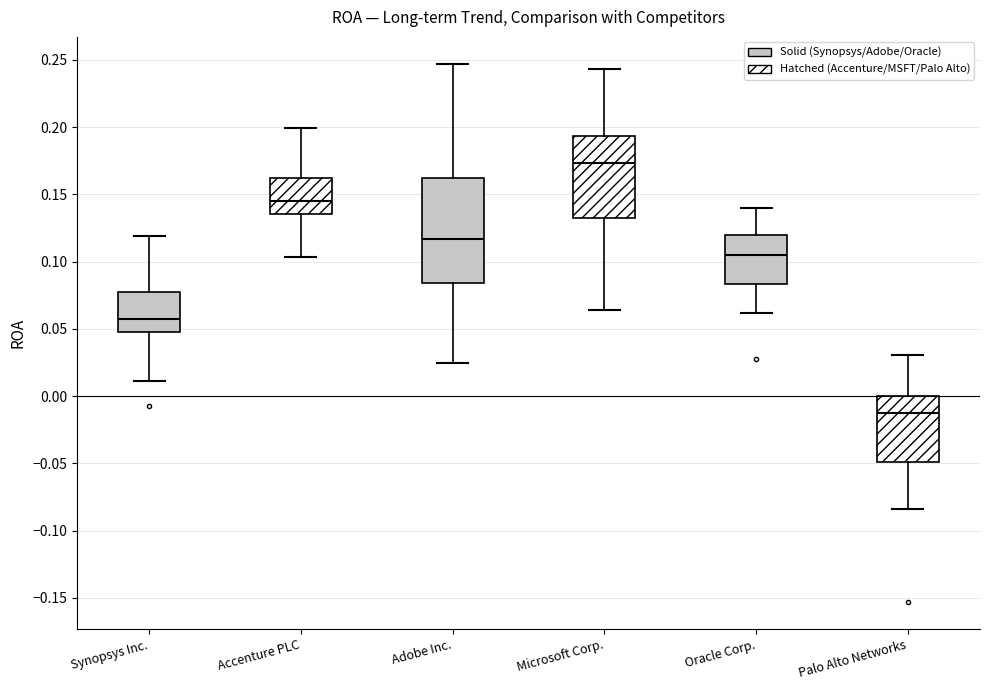

Which box has the lowest median line?

Palo Alto Networks